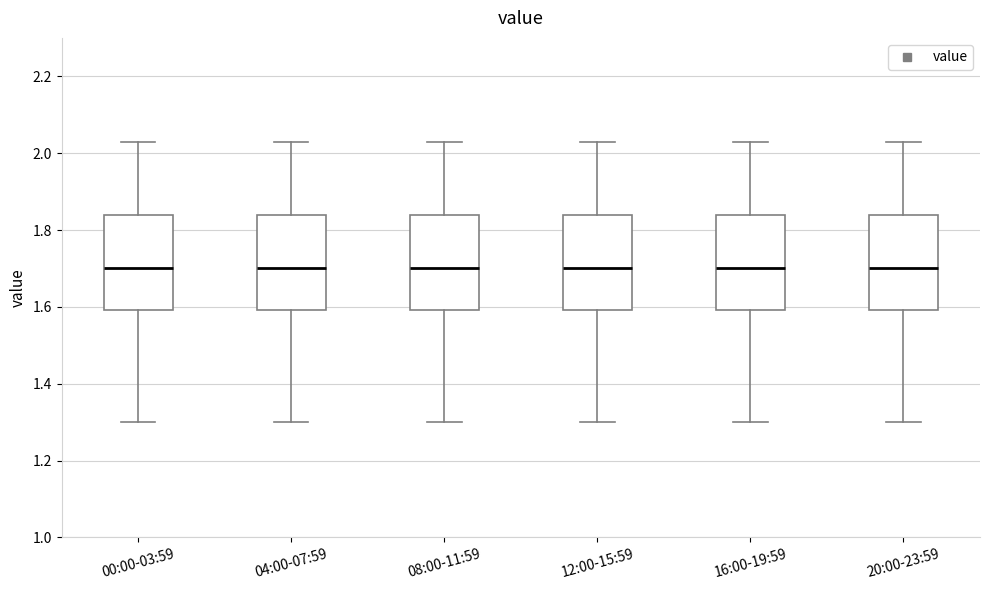

Where does the upper whisker of the box for 12:00-15:59 end on the y-axis? The values are not printed on the chart, so give them approximately, as read against the axis.

2.04